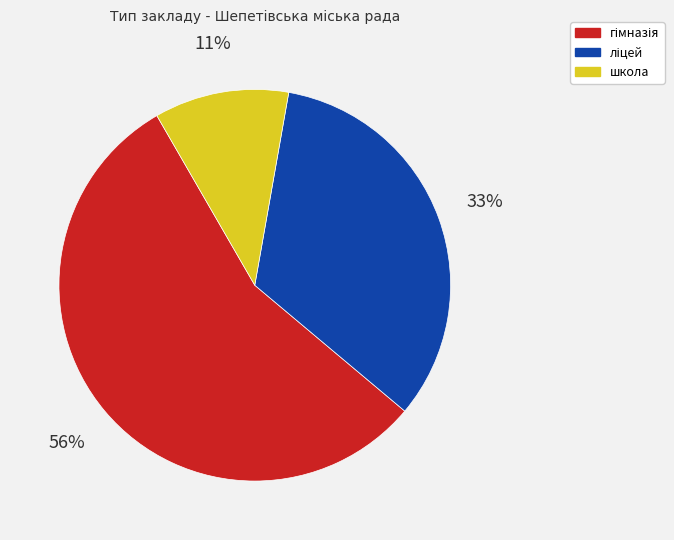

Does any single category account for the majority?

Yes